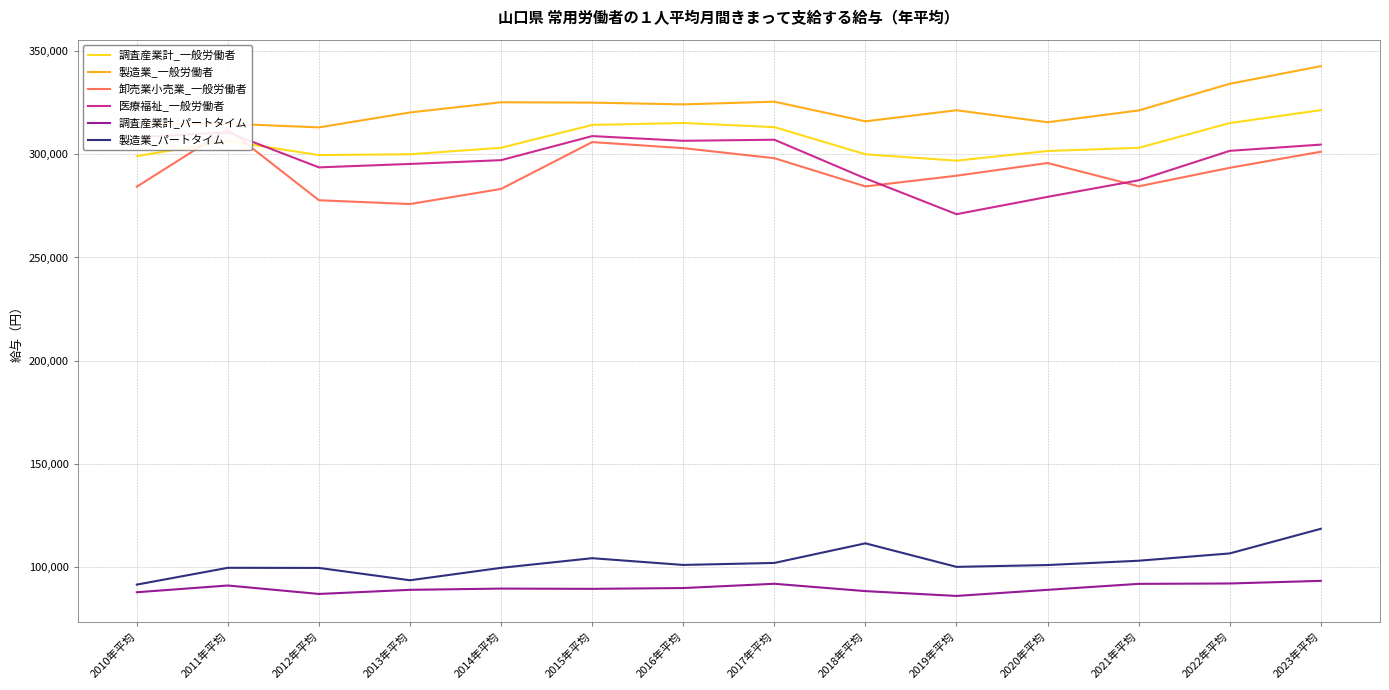

What is the minimum value shown in the chart?

85755